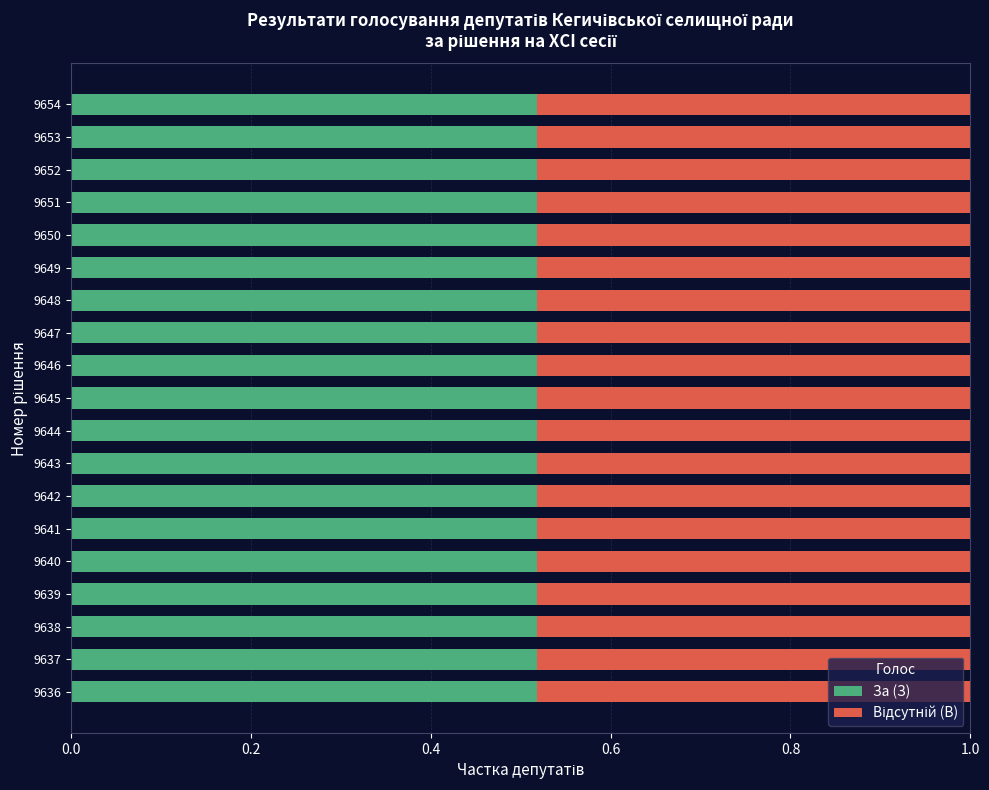

What is the sum of the За (З) values at 9641 and 9636?

1.0